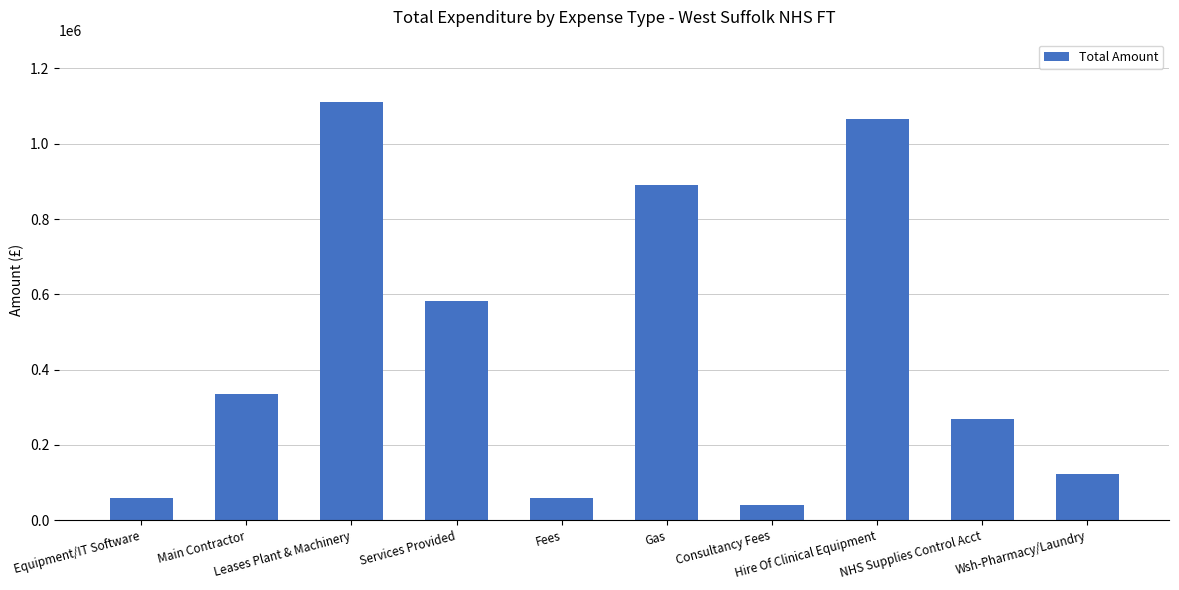

Count the number of categories in the chart.

10